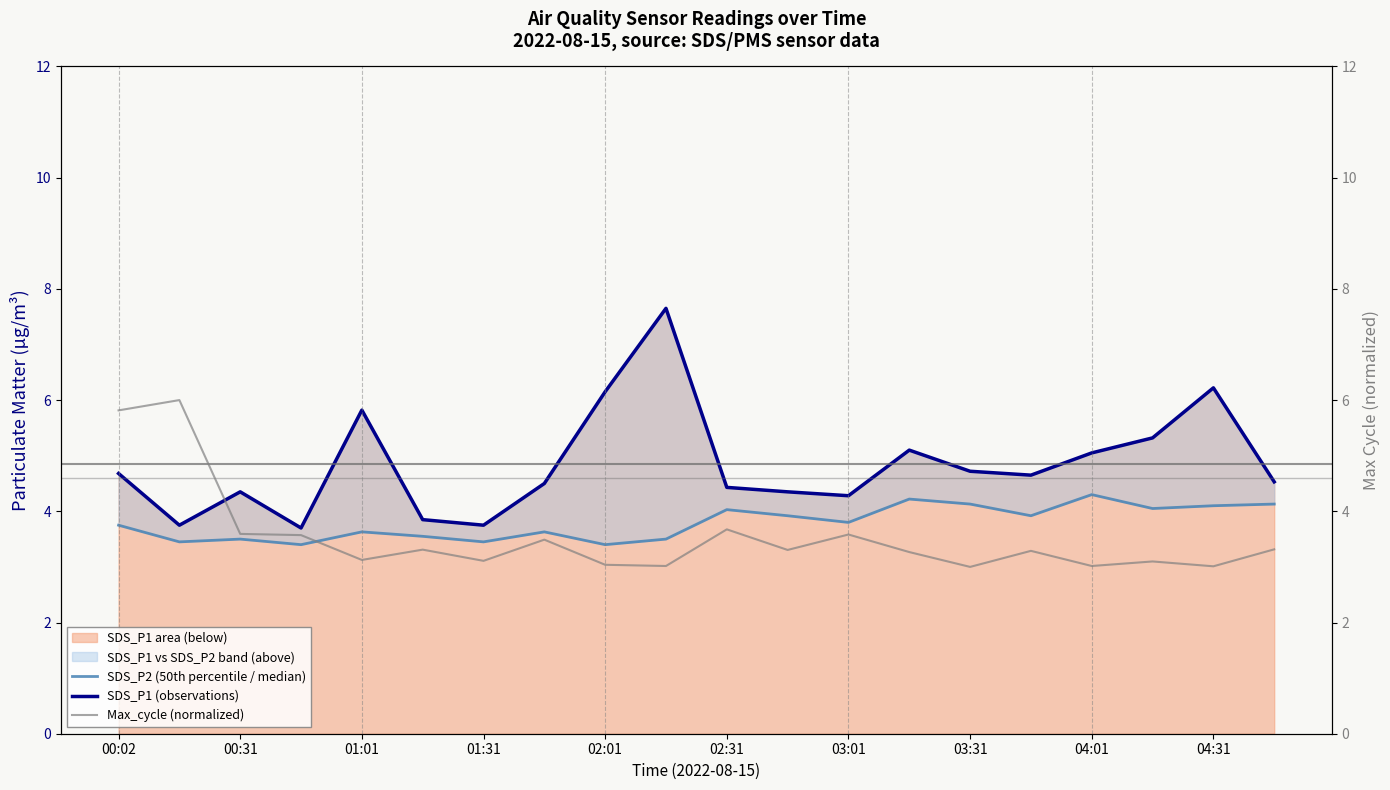

Between 11 and 17, which series saw the biggest shift?

SDS_P1 (observations)